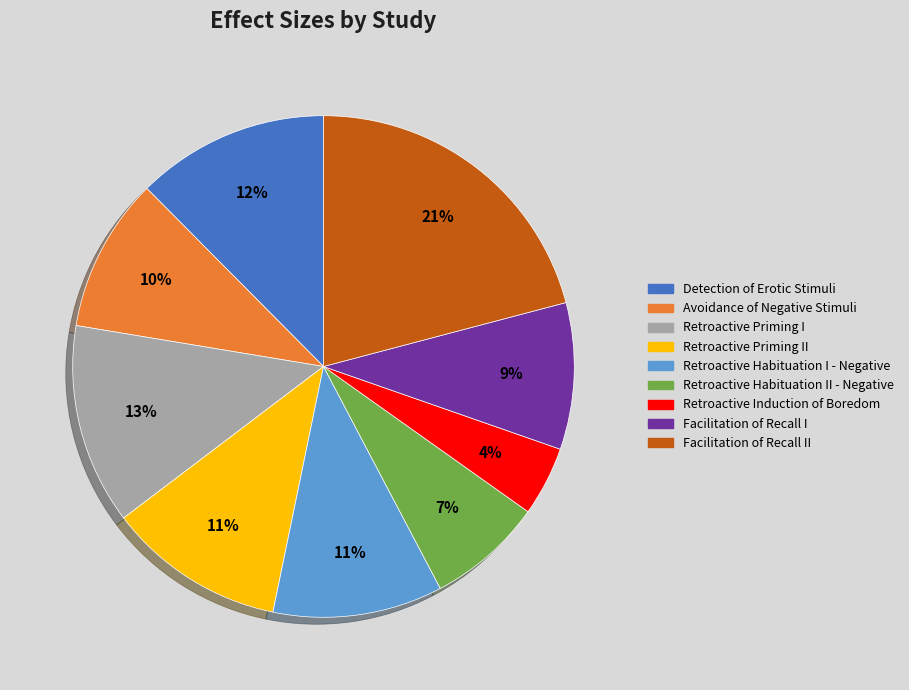

To the nearest percent, what is the average slice percentage?

11%